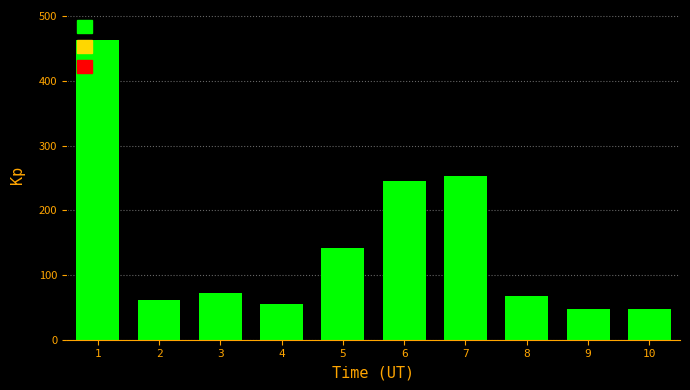

The value at 1 is 173.0. True or false?

False